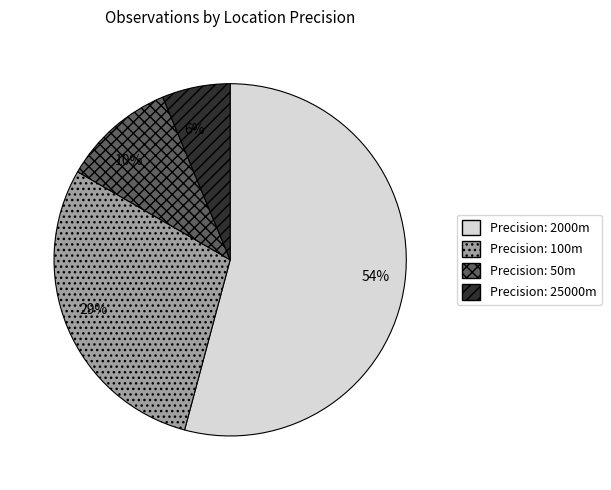

To the nearest percent, what is the difference between the largest and smallest slice percentages?

48%